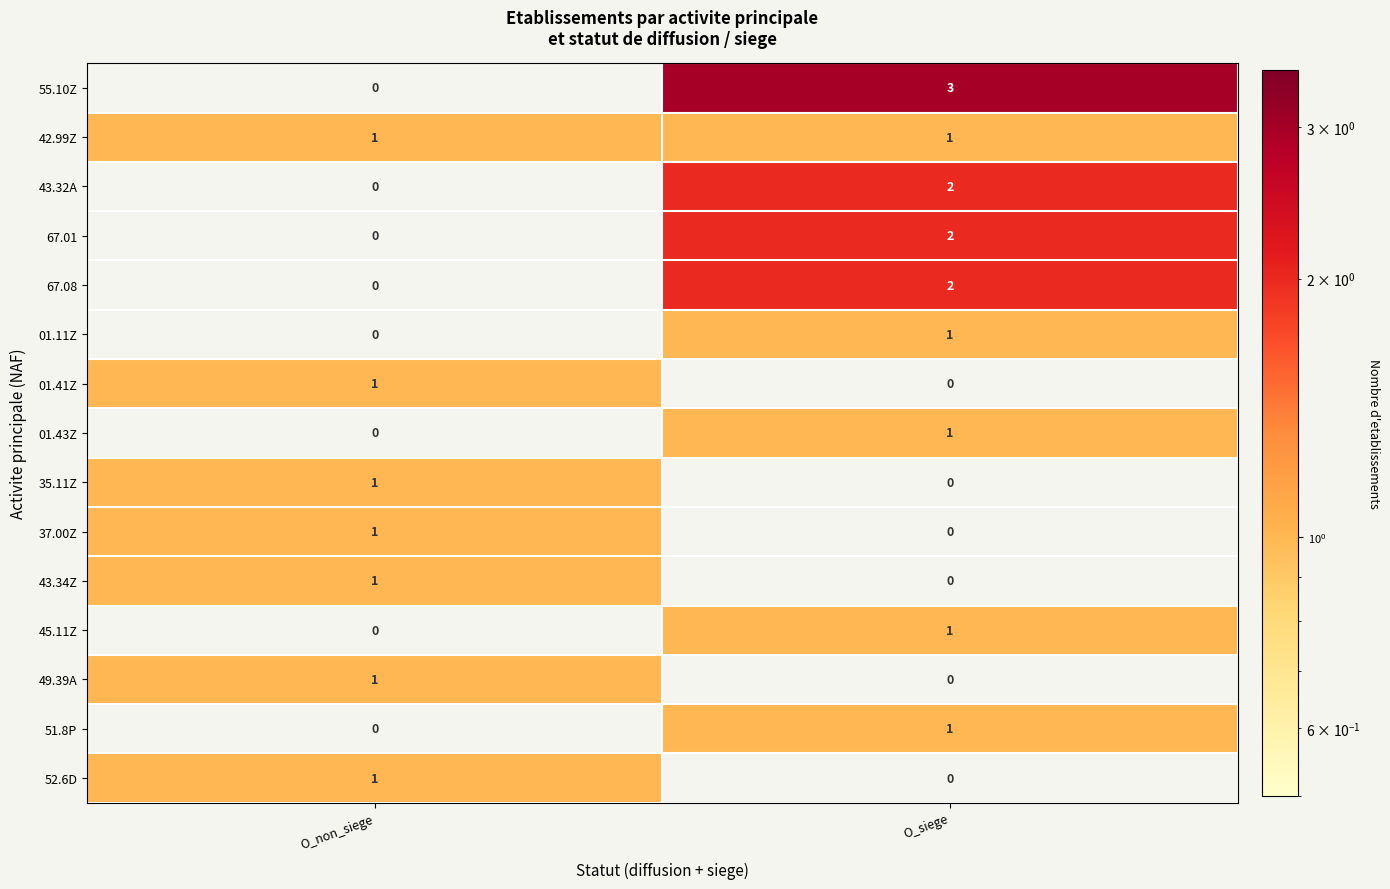

Reading right to left, what are all the values shown in this chart?

55.10Z: O_siege=3	O_non_siege=0
42.99Z: O_siege=1	O_non_siege=1
43.32A: O_siege=2	O_non_siege=0
67.01: O_siege=2	O_non_siege=0
67.08: O_siege=2	O_non_siege=0
01.11Z: O_siege=1	O_non_siege=0
01.41Z: O_siege=0	O_non_siege=1
01.43Z: O_siege=1	O_non_siege=0
35.11Z: O_siege=0	O_non_siege=1
37.00Z: O_siege=0	O_non_siege=1
43.34Z: O_siege=0	O_non_siege=1
45.11Z: O_siege=1	O_non_siege=0
49.39A: O_siege=0	O_non_siege=1
51.8P: O_siege=1	O_non_siege=0
52.6D: O_siege=0	O_non_siege=1